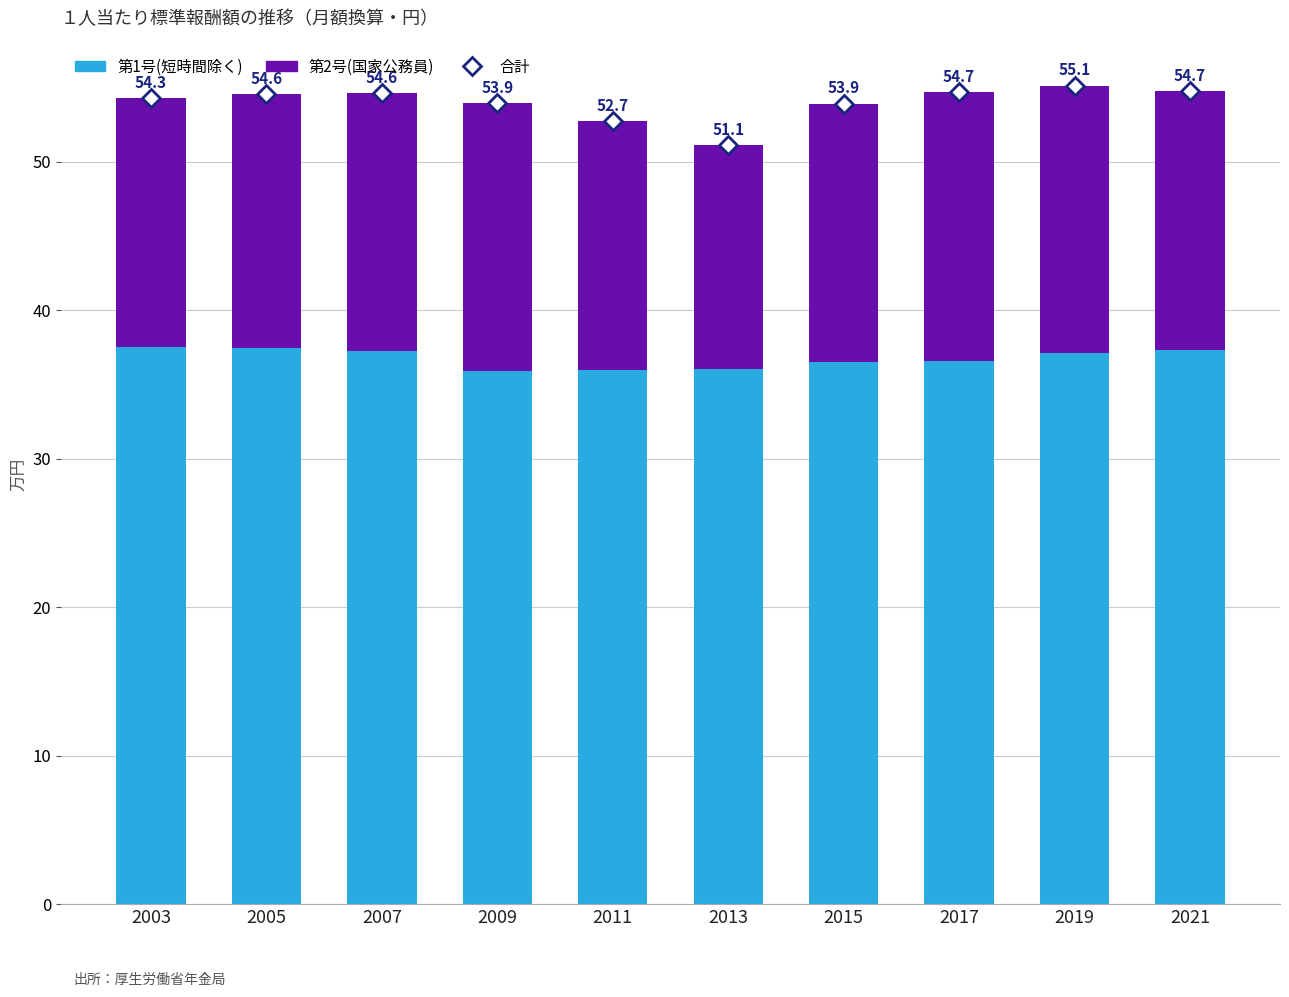

What is the minimum value for 第1号(短時間除く)?

35.9